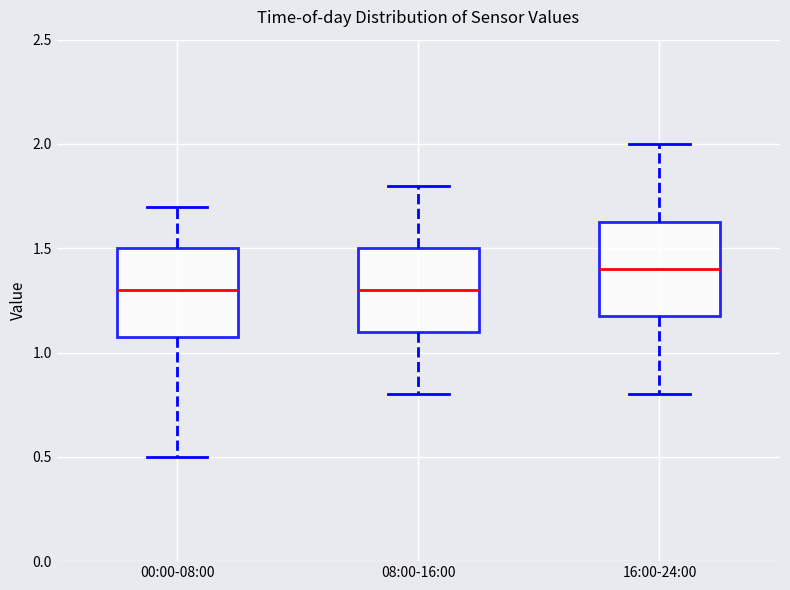

Reading left to right, read every box against the y-axis: the position of its median line, the range the box covers, and the ends of its whiskers. The values are not printed on the chart, so give them approximately, as read against the axis.

00:00-08:00: median 1.30, box 1.10 to 1.50, whiskers 0.50 to 1.70
08:00-16:00: median 1.30, box 1.10 to 1.50, whiskers 0.80 to 1.80
16:00-24:00: median 1.40, box 1.20 to 1.65, whiskers 0.80 to 2.00